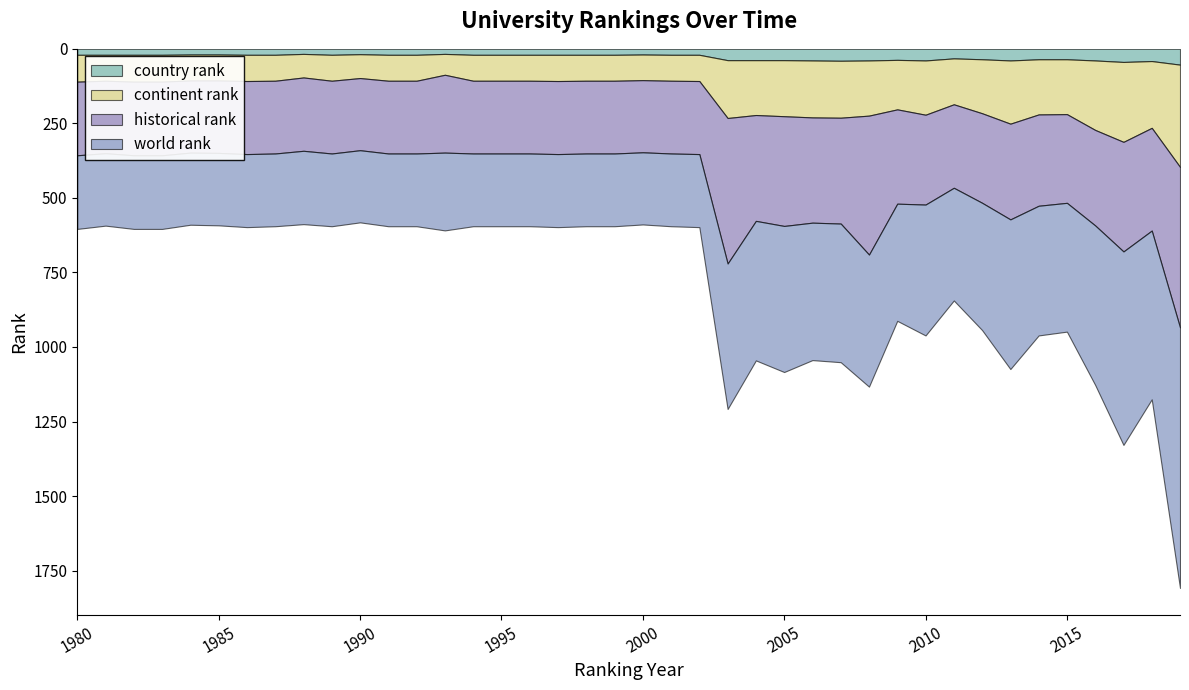

Is the value of country rank at 2015 greater than the value of continent rank at 2001?

No